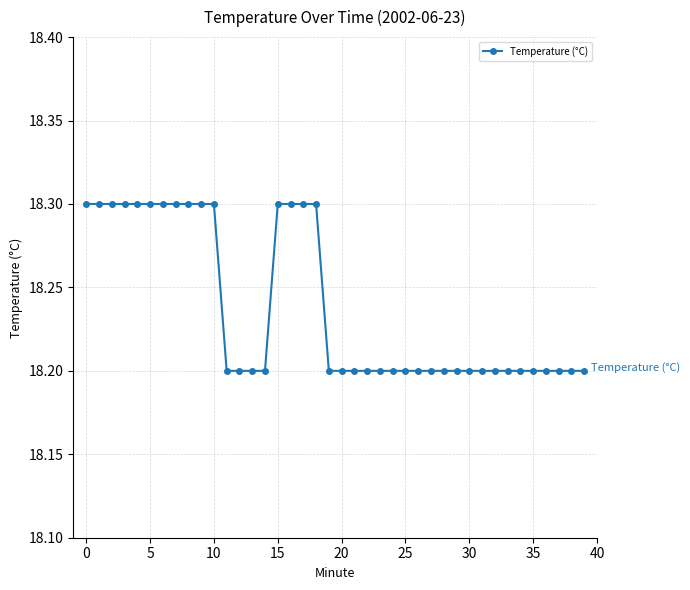

What is the smallest value displayed?

18.2